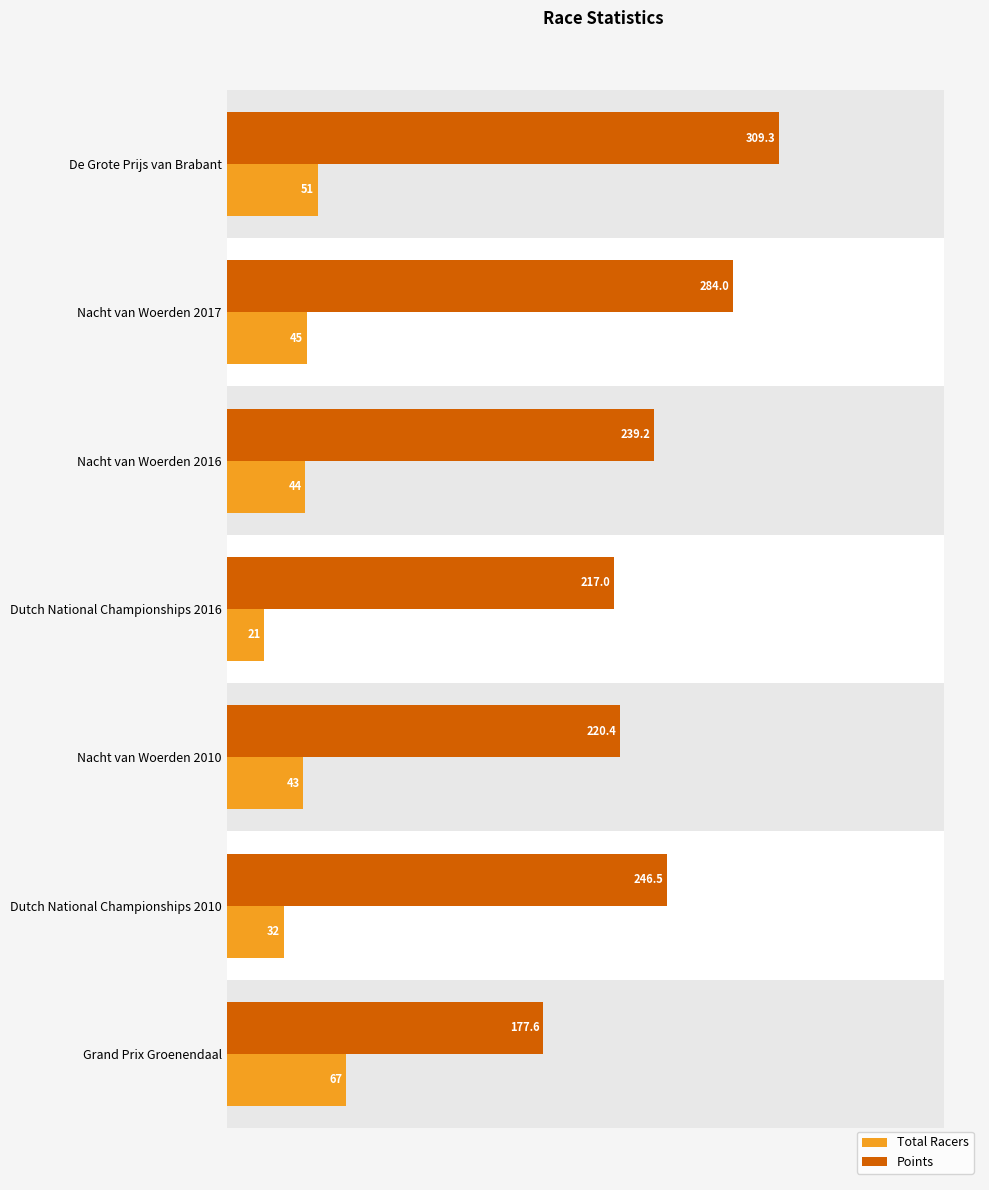

Between Grand Prix Groenendaal and Nacht van Woerden 2017, which series saw the biggest shift?

Points